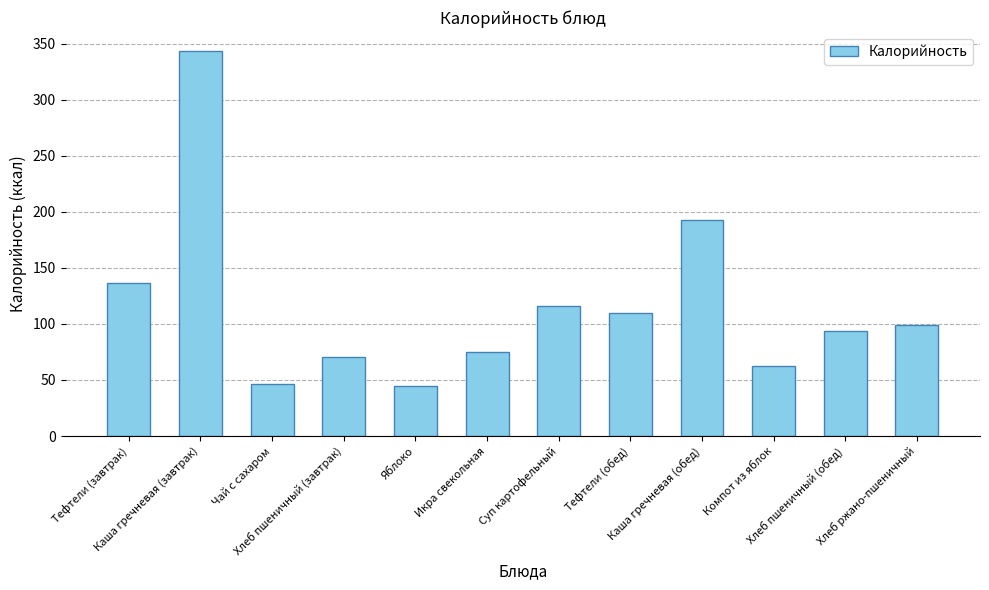

What is the minimum value shown in the chart?

44.4